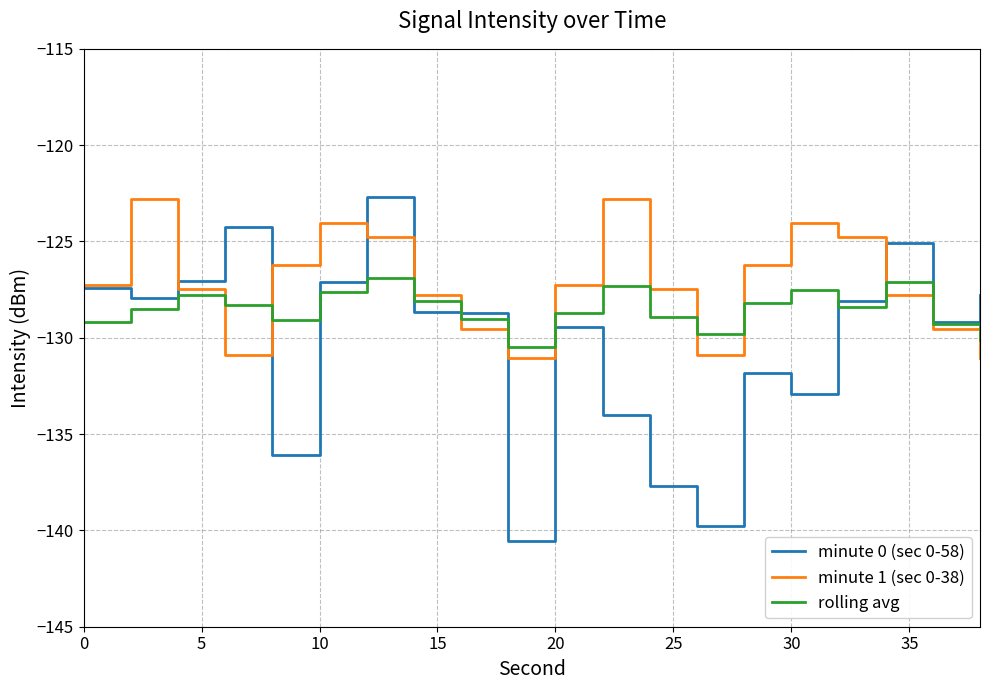

Rank the series by their average value, from highest to lowest.

minute 1 (sec 0-38), rolling avg, minute 0 (sec 0-58)